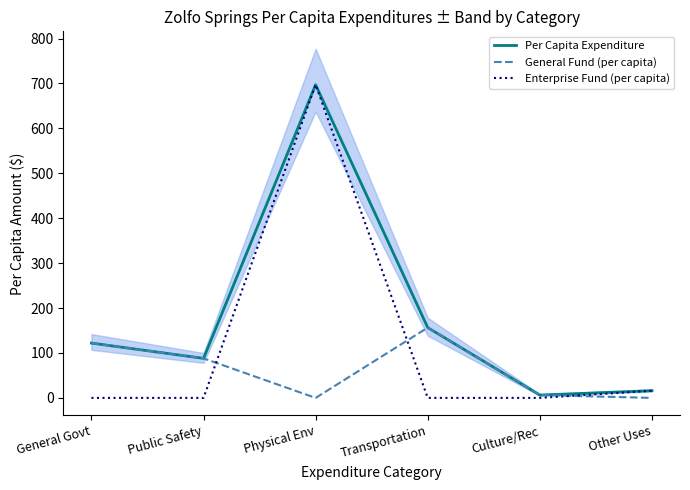

What is the difference between the second highest and minimum values in the Per Capita Expenditure series?

150.2